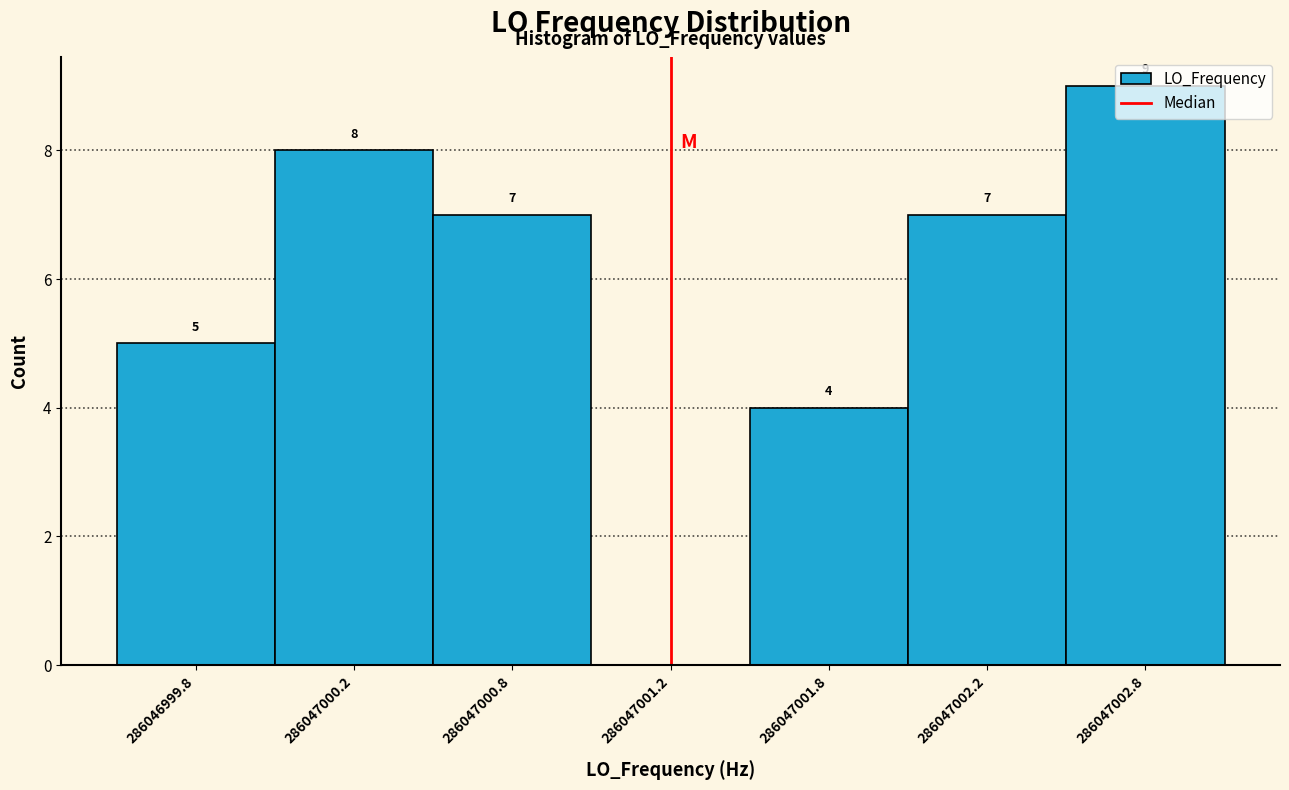

The chart shows a value of 6 at 286047001.8. True or false?

False